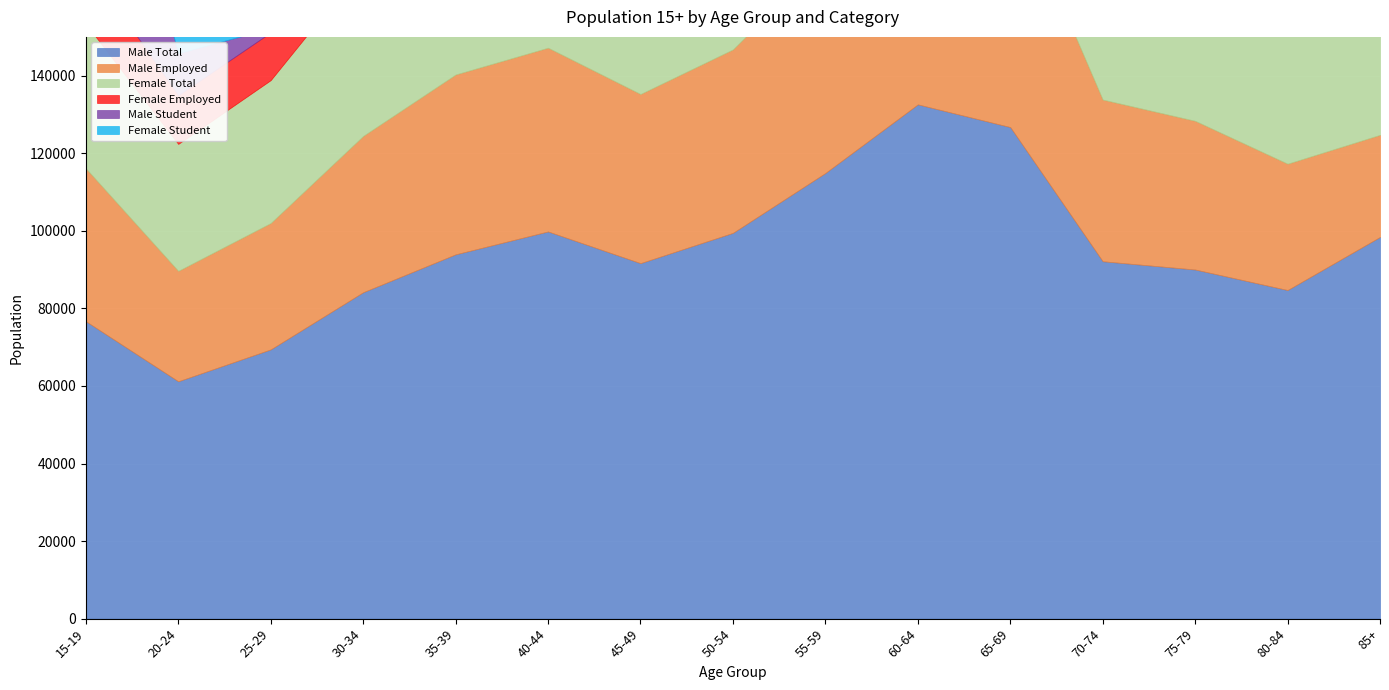

List the series in order of their peak value, highest first.

Male Total, Female Total, Male Employed, Male Student, Female Student, Female Employed